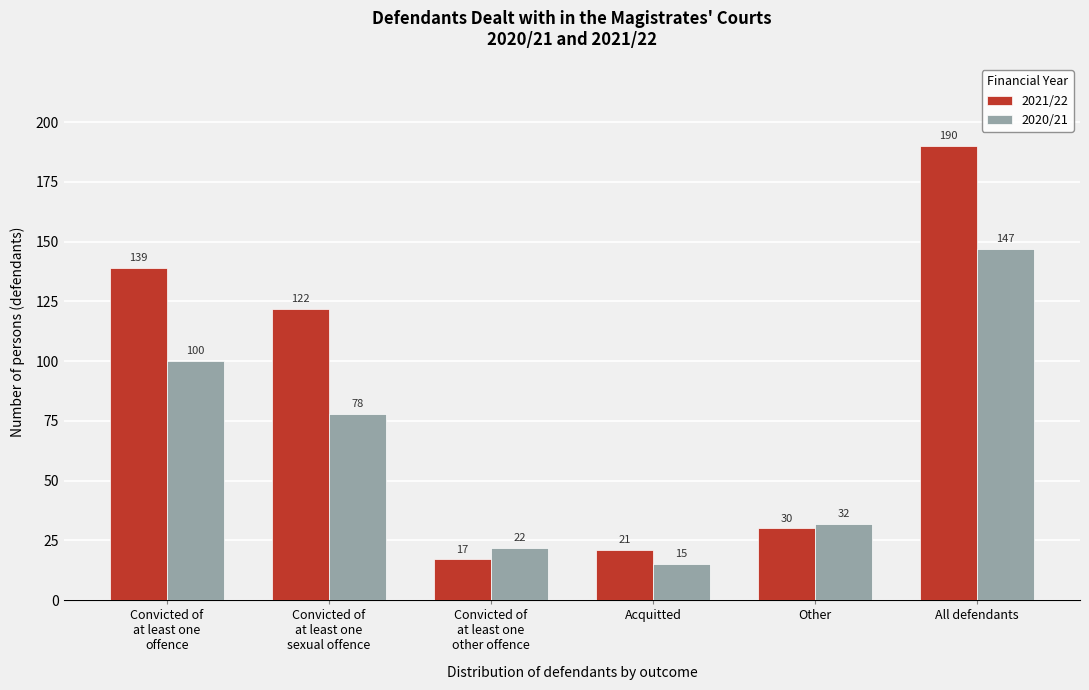

Reading left to right, list all the values displayed in this chart.

2021/22: 139	122	17	21	30	190
2020/21: 100	78	22	15	32	147